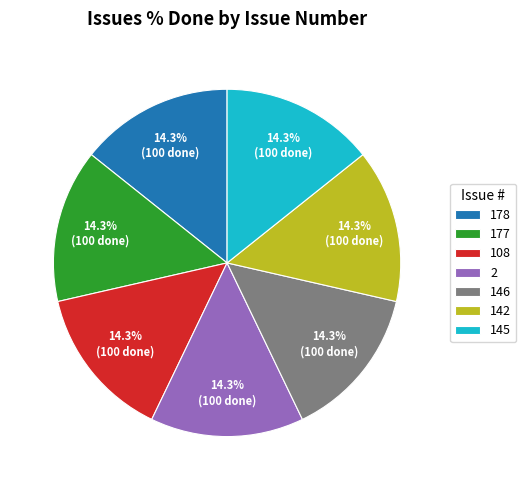

What percentage is NOT represented by 108?

85.7%